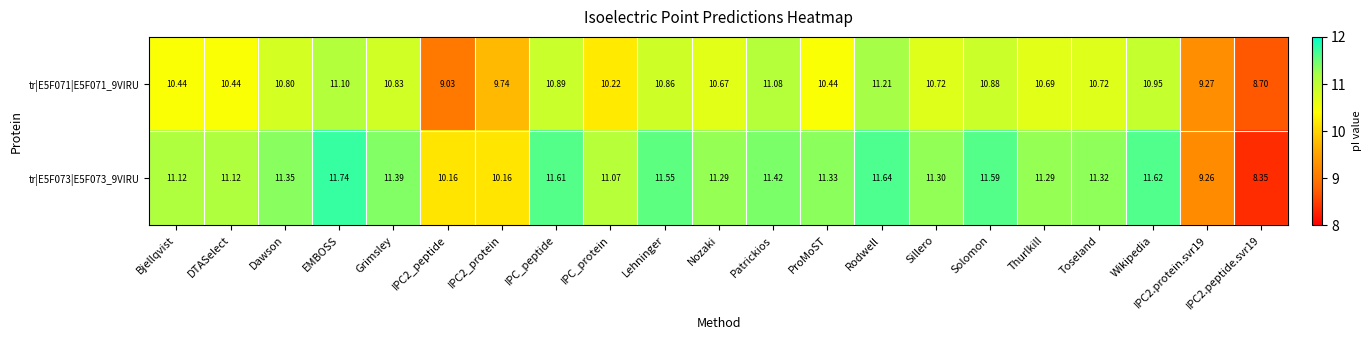

At which category is the sum across all series the highest?

Rodwell